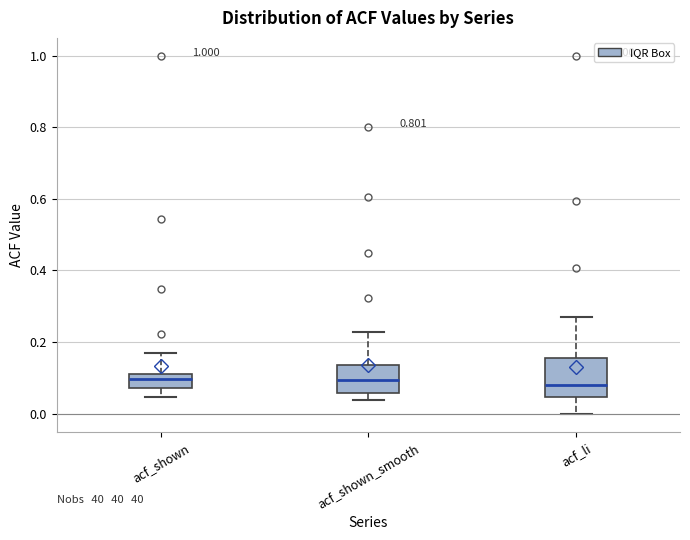

Reading left to right, transcribe this box plot: for each box, give where its median line is, the range the box spans, and where its two whiskers end, as read against the y-axis. The values are not printed on the chart, so give them approximately, as read against the axis.

acf_shown: median 0.10, box 0.08 to 0.12, whiskers 0.04 to 0.16
acf_shown_smooth: median 0.10, box 0.06 to 0.14, whiskers 0.04 to 0.22
acf_li: median 0.08, box 0.04 to 0.16, whiskers 0.00 to 0.28